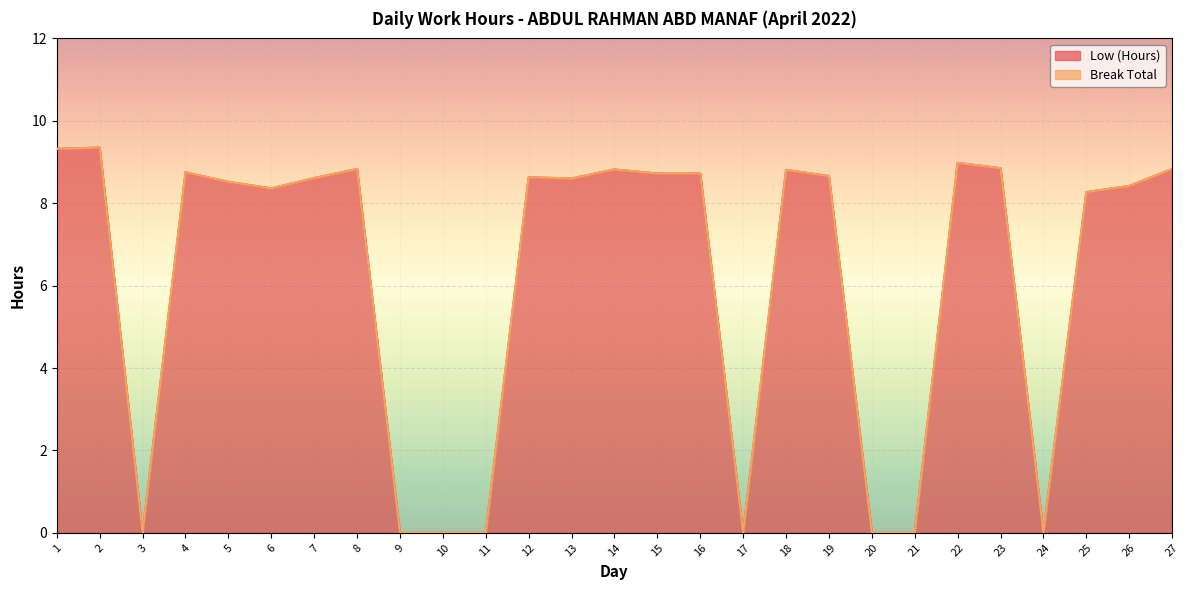

What is the sum of all values?

166.1